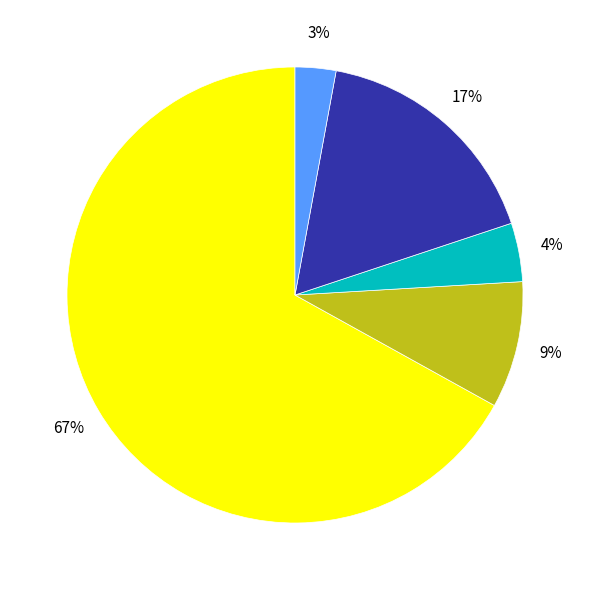

To the nearest percent, what is the average slice percentage?

20%